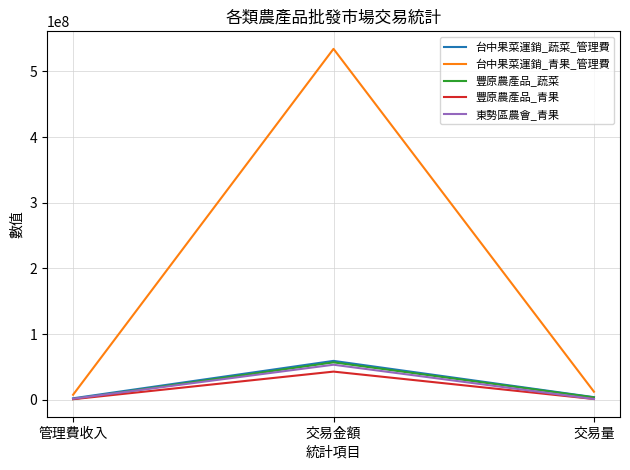

Between 管理費收入 and 交易金額, which series saw the biggest shift?

台中果菜運銷_青果_管理費